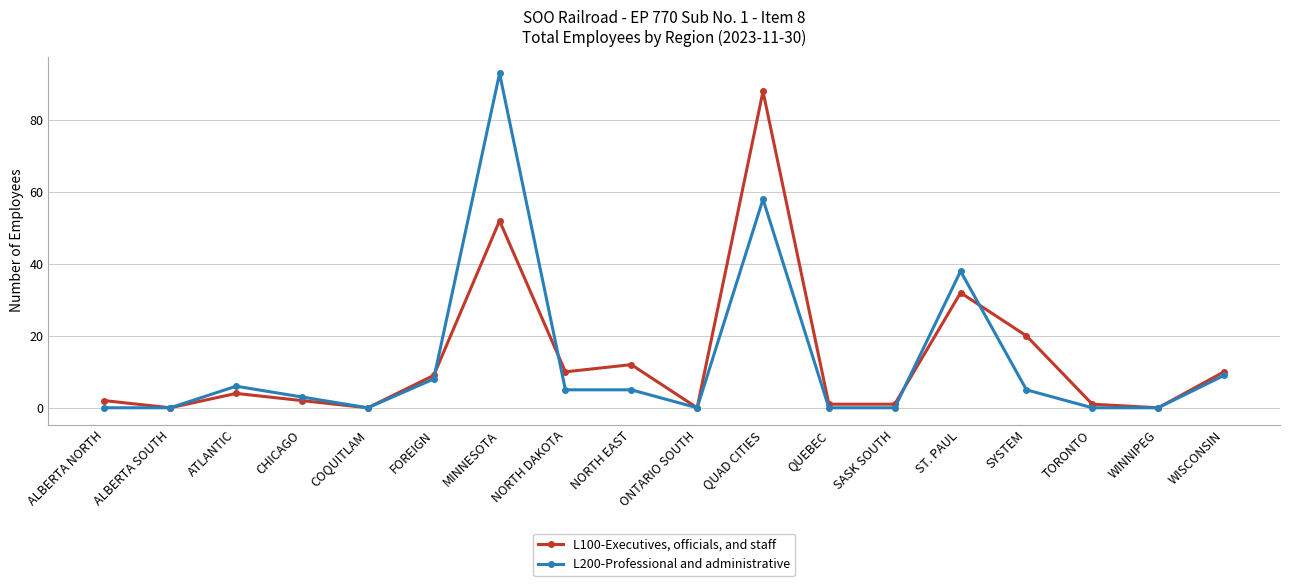

What is the highest value of the L100-Executives, officials, and staff series?

88